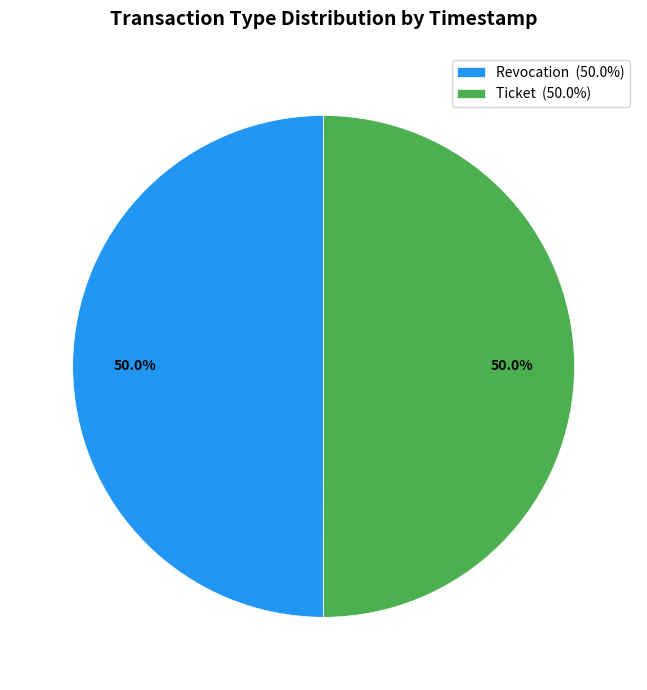

How much of the chart is everything except Revocation?

50.0%